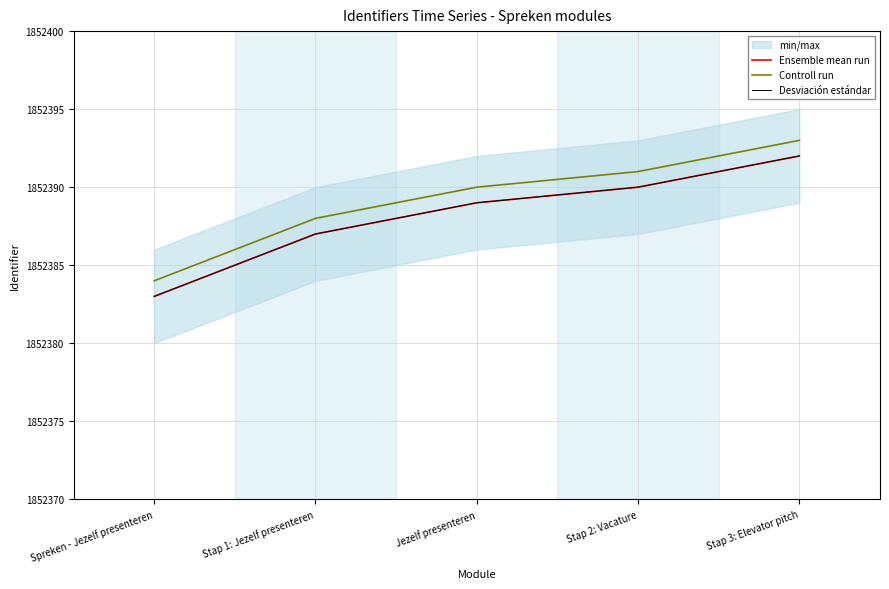

True or false: Ensemble mean run and Controll run intersect in this chart.

False